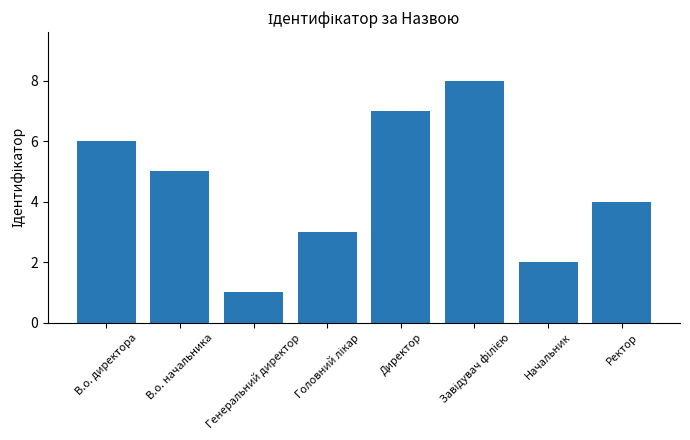

Reading left to right, extract all data points from this chart.

6	5	1	3	7	8	2	4